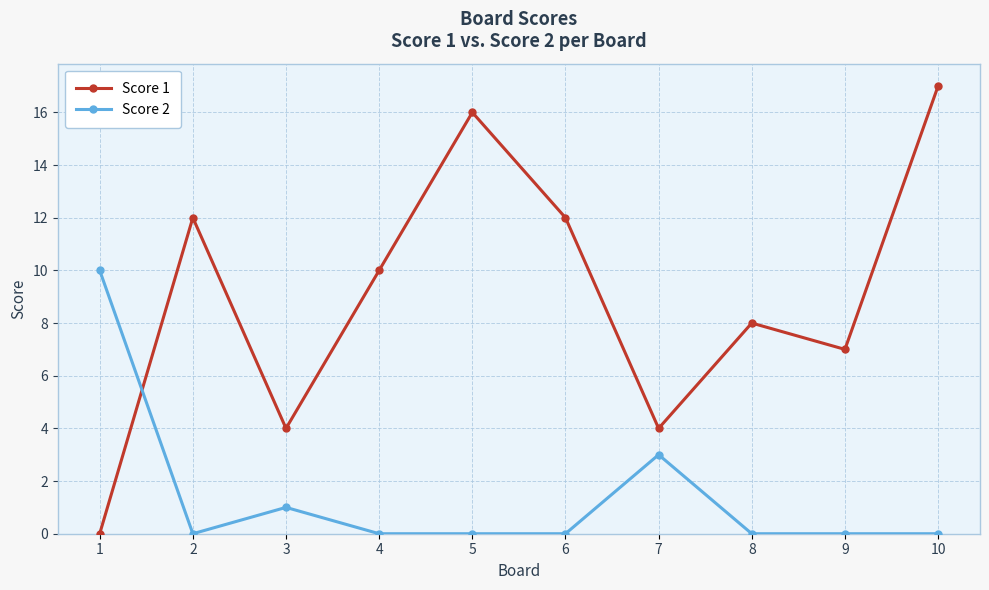

At 2, list the series in order from largest to smallest.

Score 1, Score 2